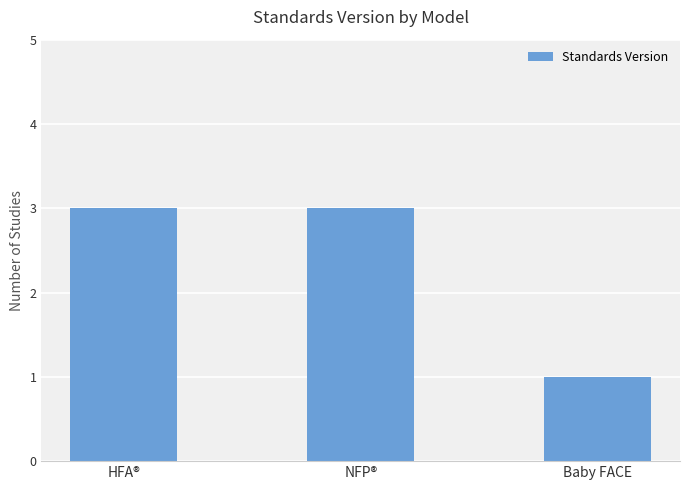

Are the bars horizontal?

No